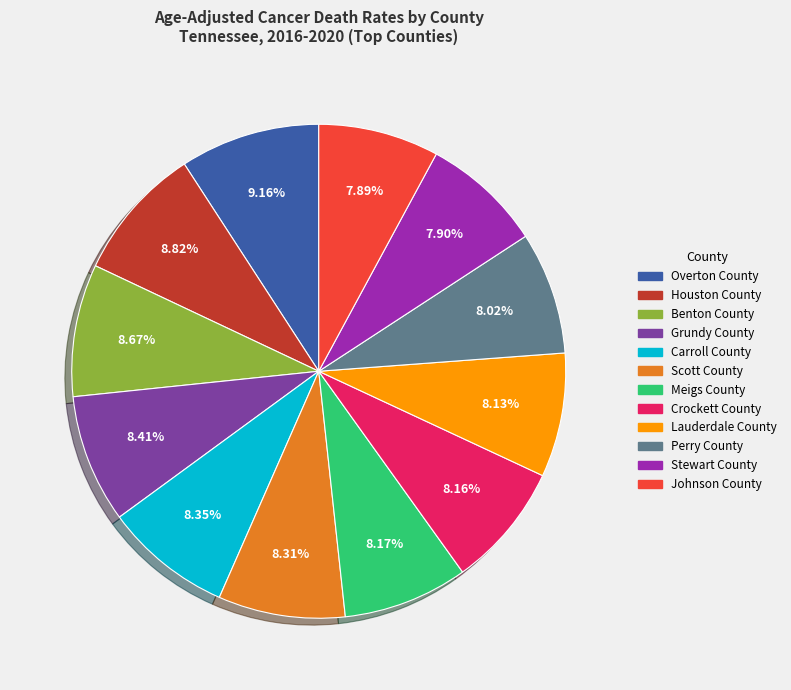

Combined, do Lauderdale County and Scott County account for over 50%?

No